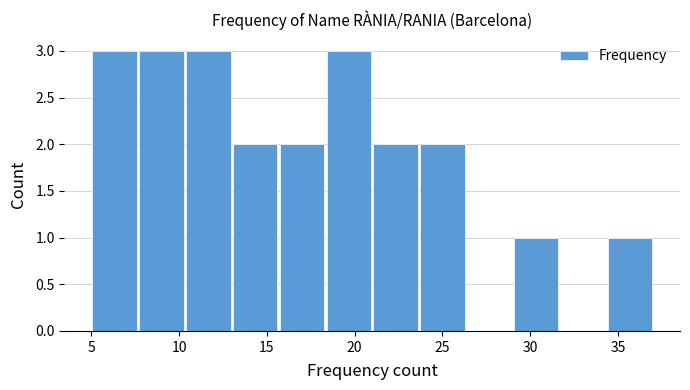

Reading left to right, list every bar in this chart as the range it spans on the x-axis followed by its height. Neither the bar edges nor the heights are printed on the chart, so give them approximately, as read against the axes.

5.0 to 7.5: 3
7.5 to 10.5: 3
10.5 to 13.0: 3
13.0 to 15.5: 2
15.5 to 18.5: 2
18.5 to 21.0: 3
21.0 to 23.5: 2
23.5 to 26.5: 2
26.5 to 29.0: 0
29.0 to 31.5: 1
31.5 to 34.5: 0
34.5 to 37.0: 1